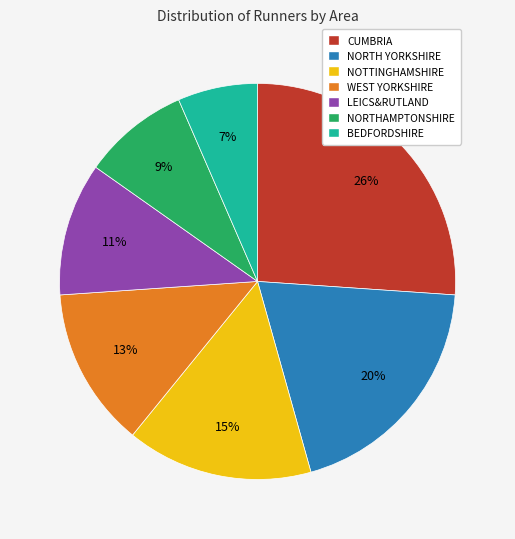

How many slices are in this pie chart?

7